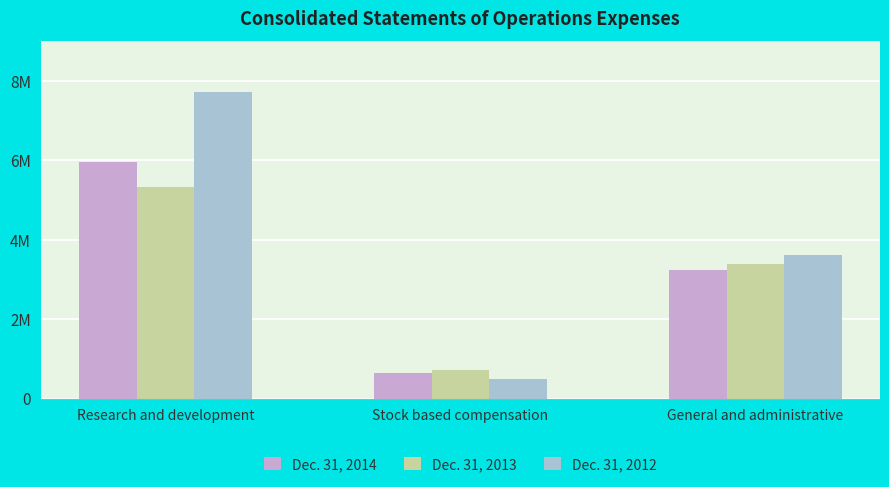

What are all the series names shown in the legend?

Dec. 31, 2014, Dec. 31, 2013, Dec. 31, 2012